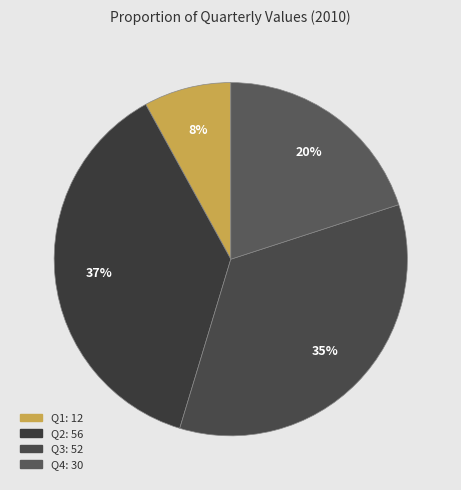

How many slices are in this pie chart?

4